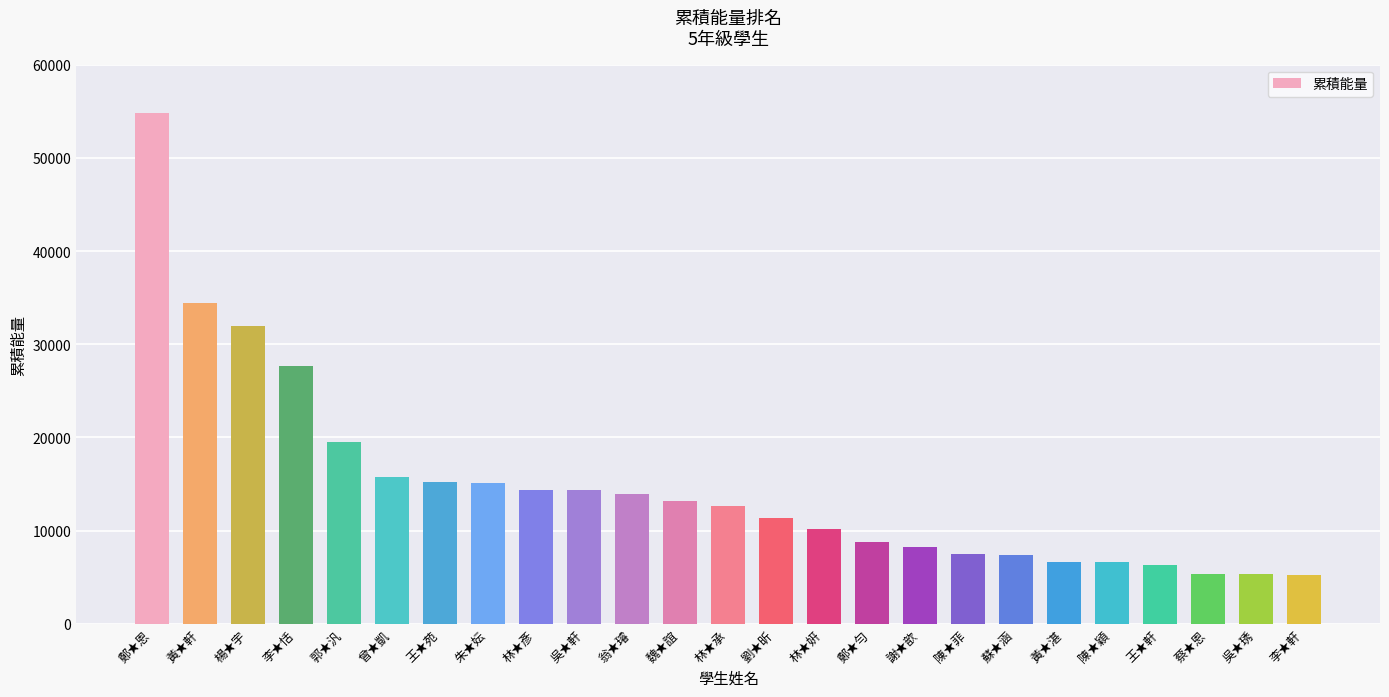

True or false: the data shows 6081 at 翁★璿.

False